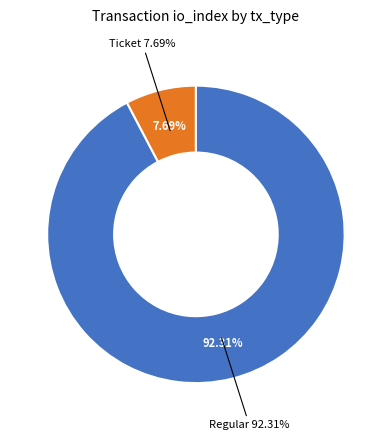

Is the sum of Regular (io_index=12) and Ticket (io_index=0) greater than half?

Yes